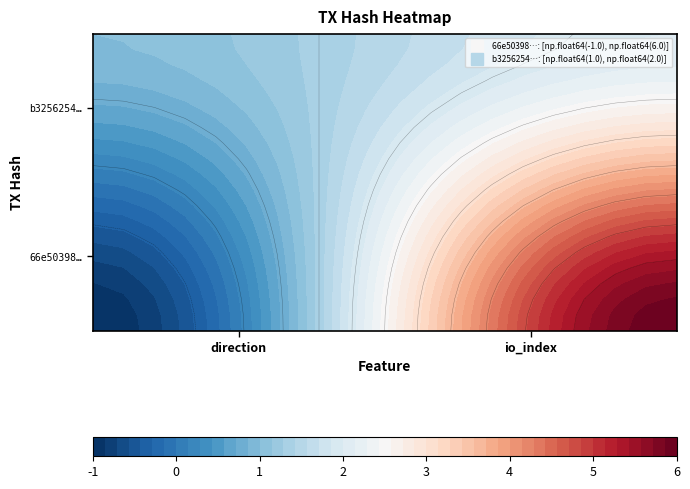

Rank the series at 1 from highest to lowest value.

66e503986bcff735c719ce2855bed853ffa290a, b32562545a30c8c8cc36e728548d85f55f8ee97